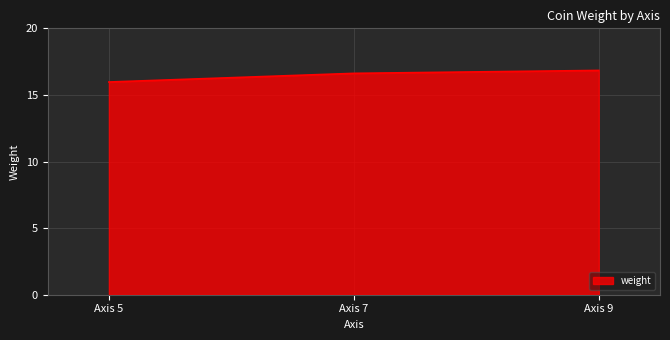

List the labels in order of value, smallest first.

Axis 5, Axis 7, Axis 9